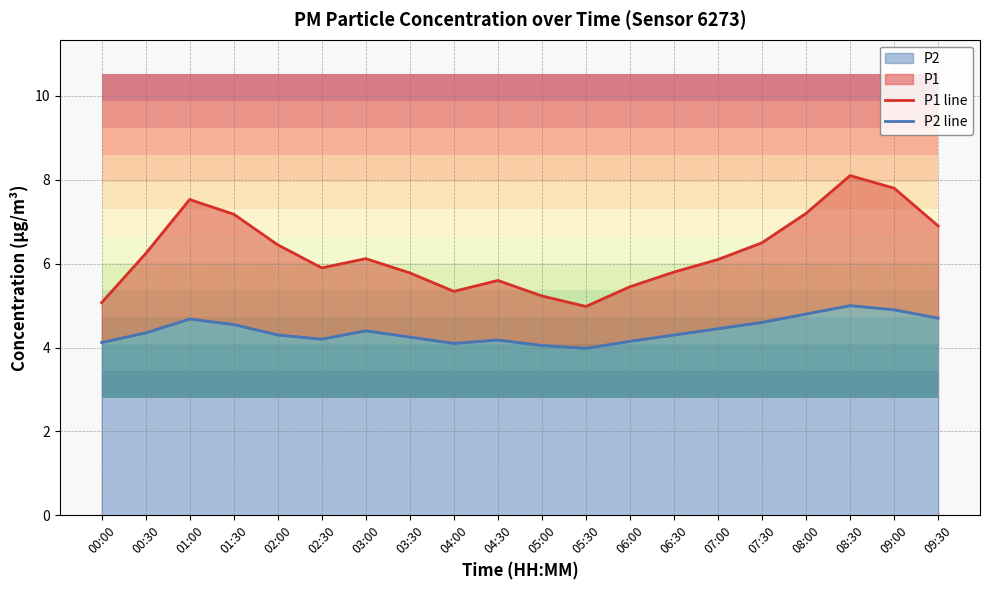

Rank the series by their average value, from highest to lowest.

P1 line, P2 line